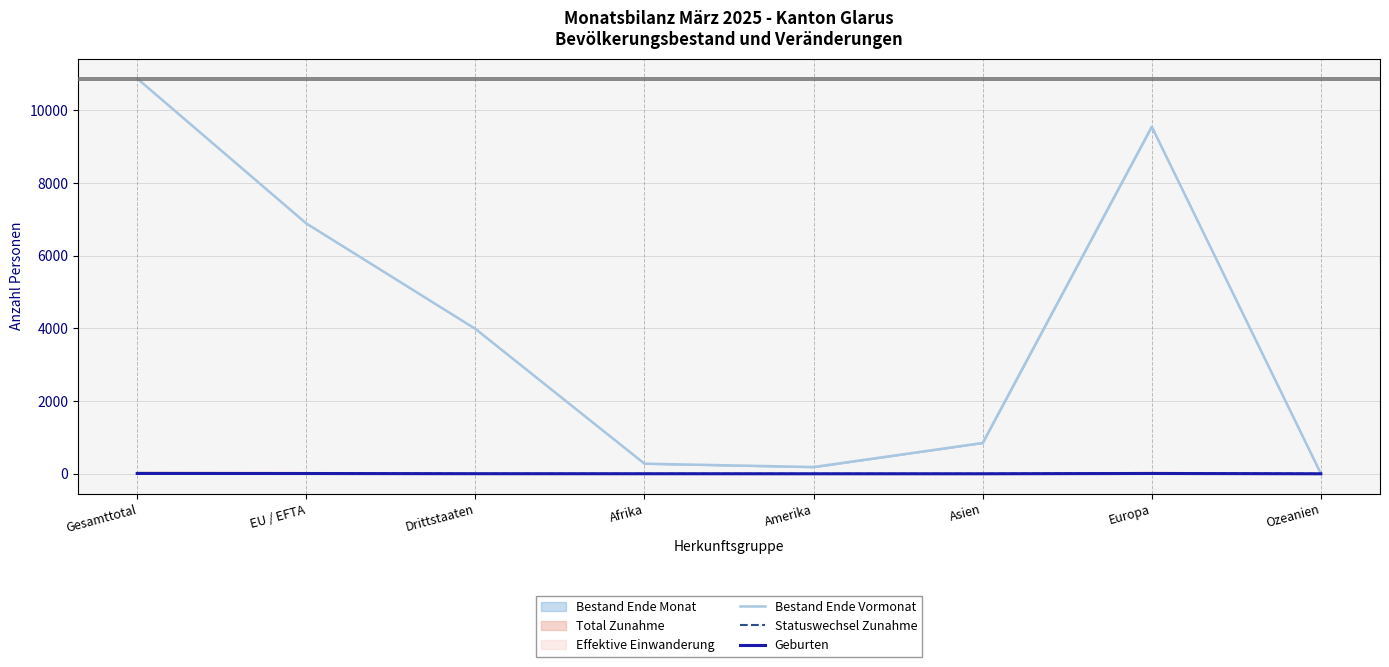

How many interior local peaks does the Statuswechsel Zunahme series have?

1